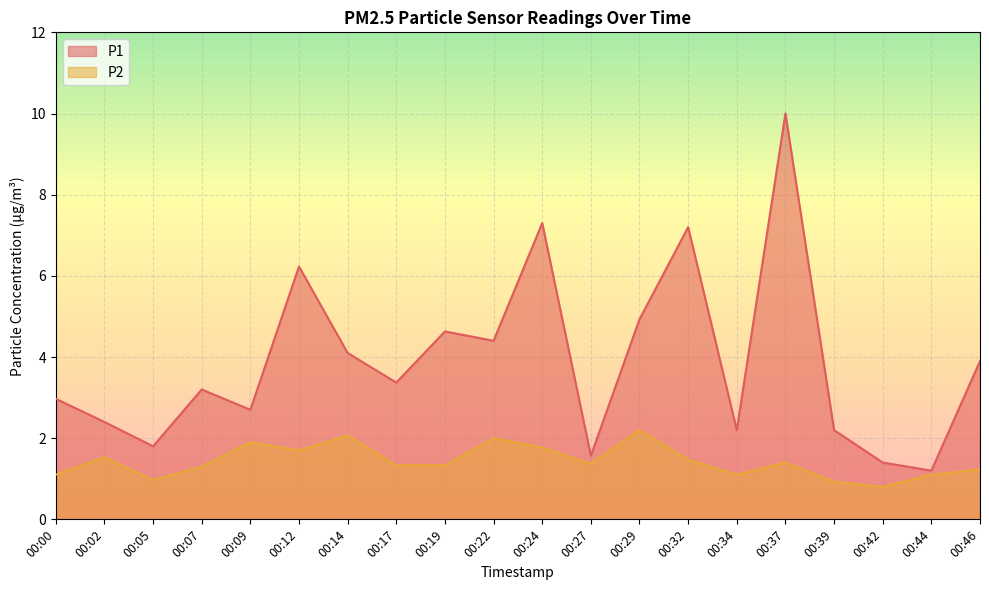

Reading left to right, list all the values displayed in this chart.

P1: 00:00=3.0	00:02=2.4	00:05=1.8	00:07=3.2	00:09=2.7	00:12=6.2	00:14=4.1	00:17=3.4	00:19=4.6	00:22=4.4	00:24=7.3	00:27=1.6	00:29=4.9	00:32=7.2	00:34=2.2	00:37=10.0	00:39=2.2	00:42=1.4	00:44=1.2	00:46=3.9
P2: 00:00=1.1	00:02=1.5	00:05=1.0	00:07=1.3	00:09=1.9	00:12=1.7	00:14=2.1	00:17=1.3	00:19=1.3	00:22=2.0	00:24=1.8	00:27=1.4	00:29=2.2	00:32=1.5	00:34=1.1	00:37=1.4	00:39=0.9	00:42=0.8	00:44=1.1	00:46=1.2